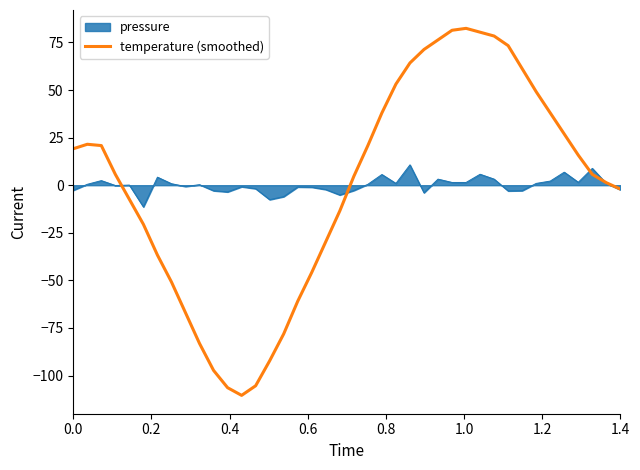

Which series has the largest range (max minus min)?

temperature (smoothed)